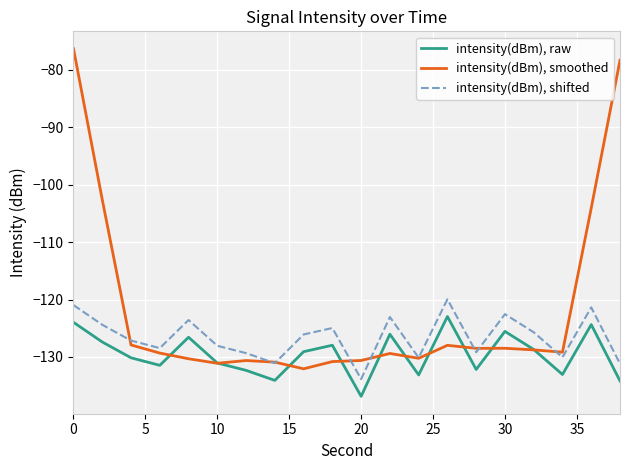

List the series in order of their overall mean, lowest first.

intensity(dBm), raw, intensity(dBm), shifted, intensity(dBm), smoothed